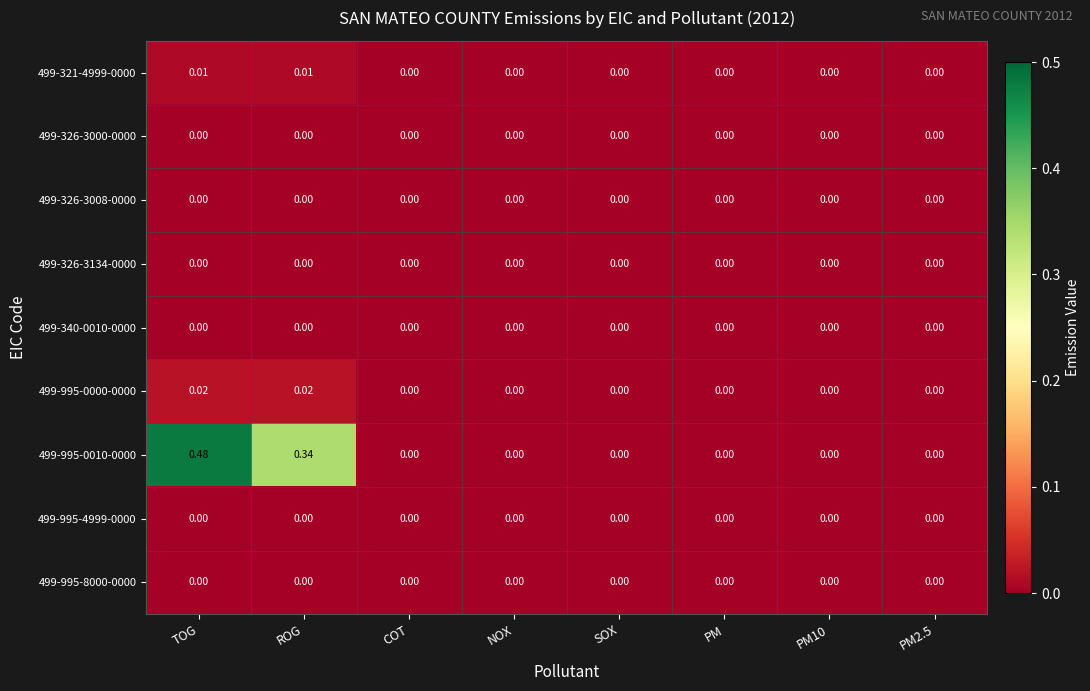

At which category is the sum across all series the highest?

TOG